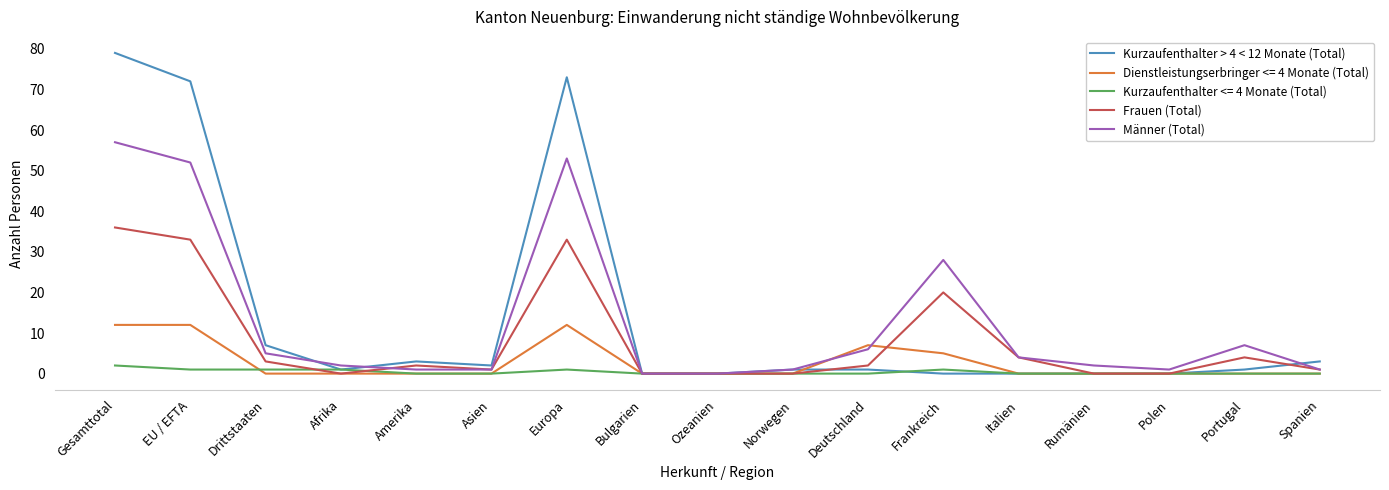

Does the chart display data point markers on the line(s)?

No